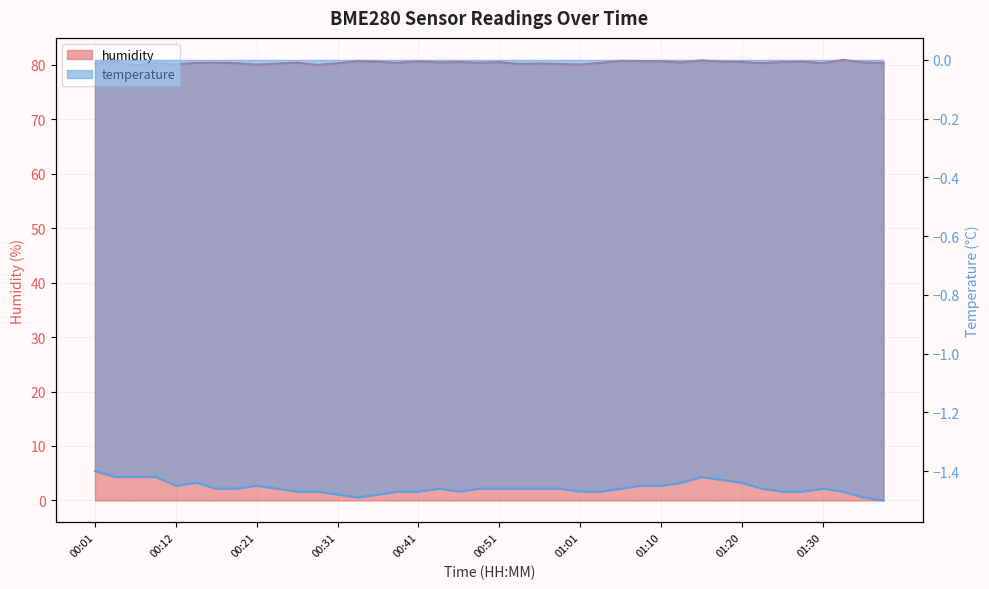

Count the number of categories in the chart.

40